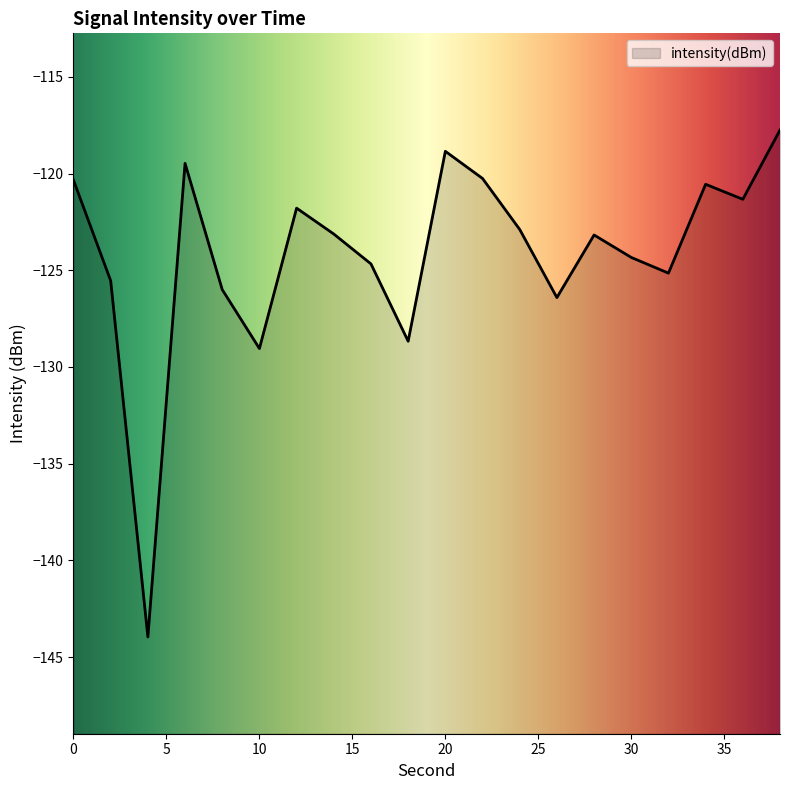

What is the value of the 3rd point from the left?

-144.0